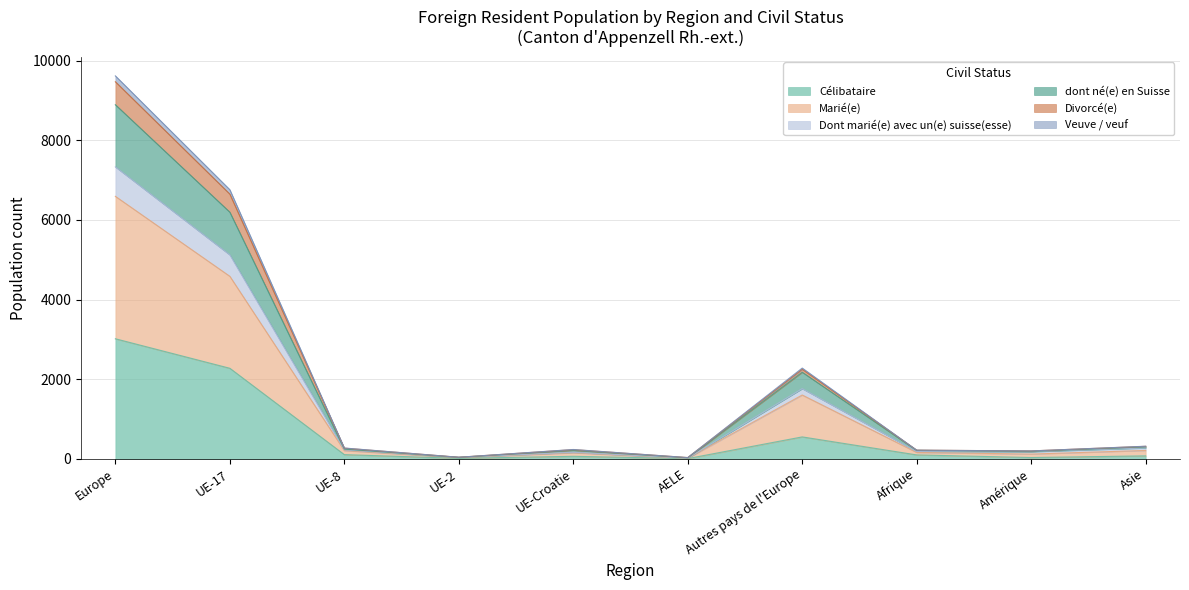

How many lines are shown in the chart?

6